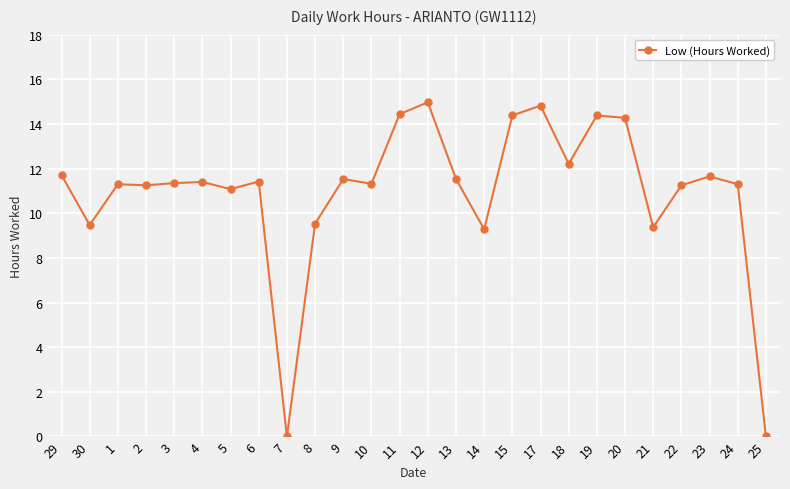

What is the average value?

11.0